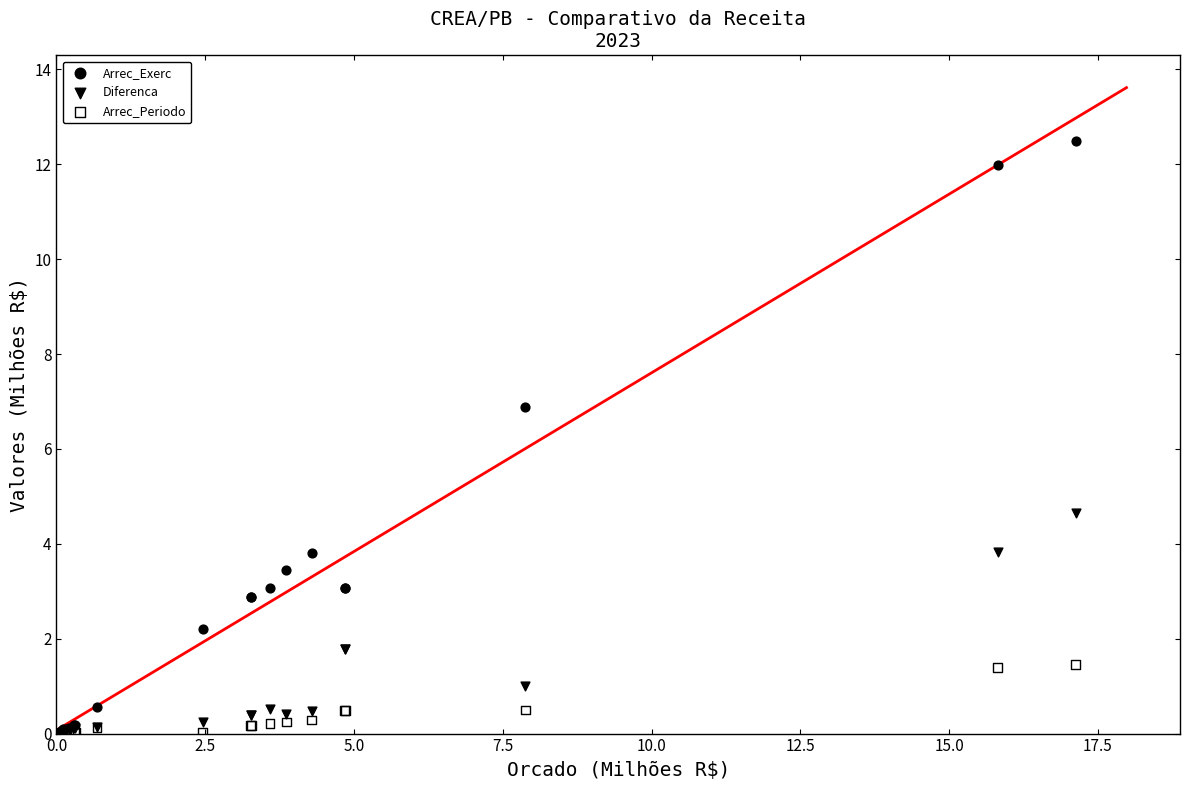

Across all series, what Y value is closest to 6?

6.9